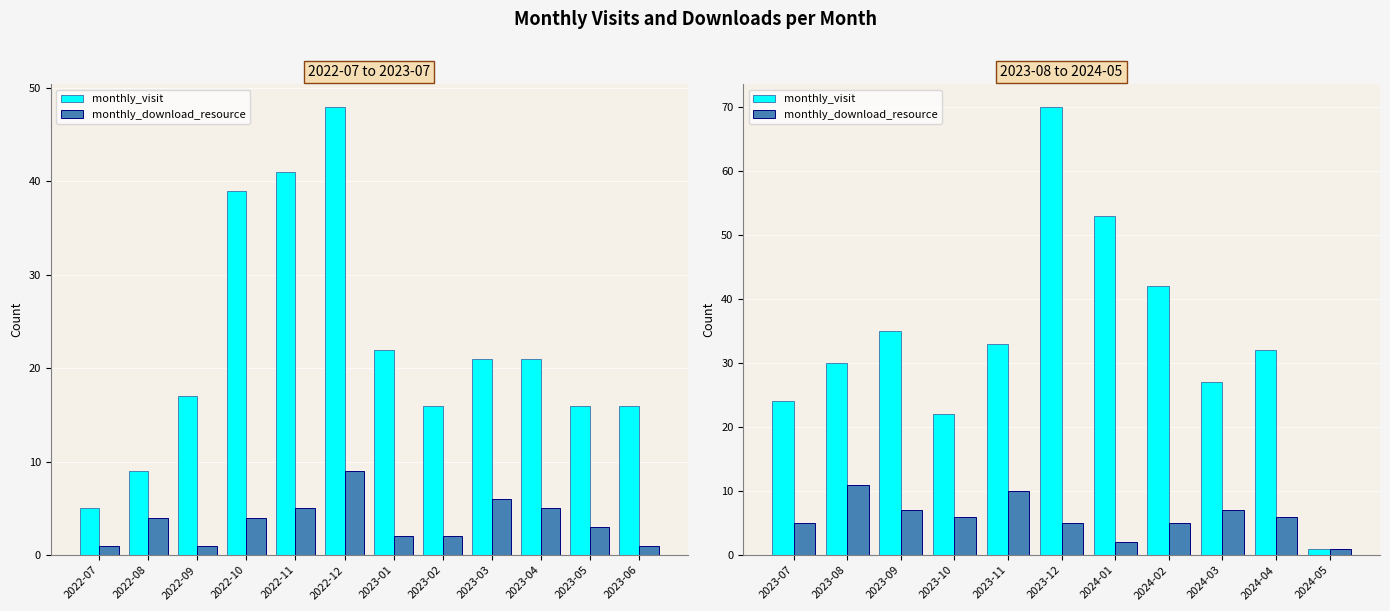

The value of monthly_download_resource at 2024-03 is 7. True or false?

True